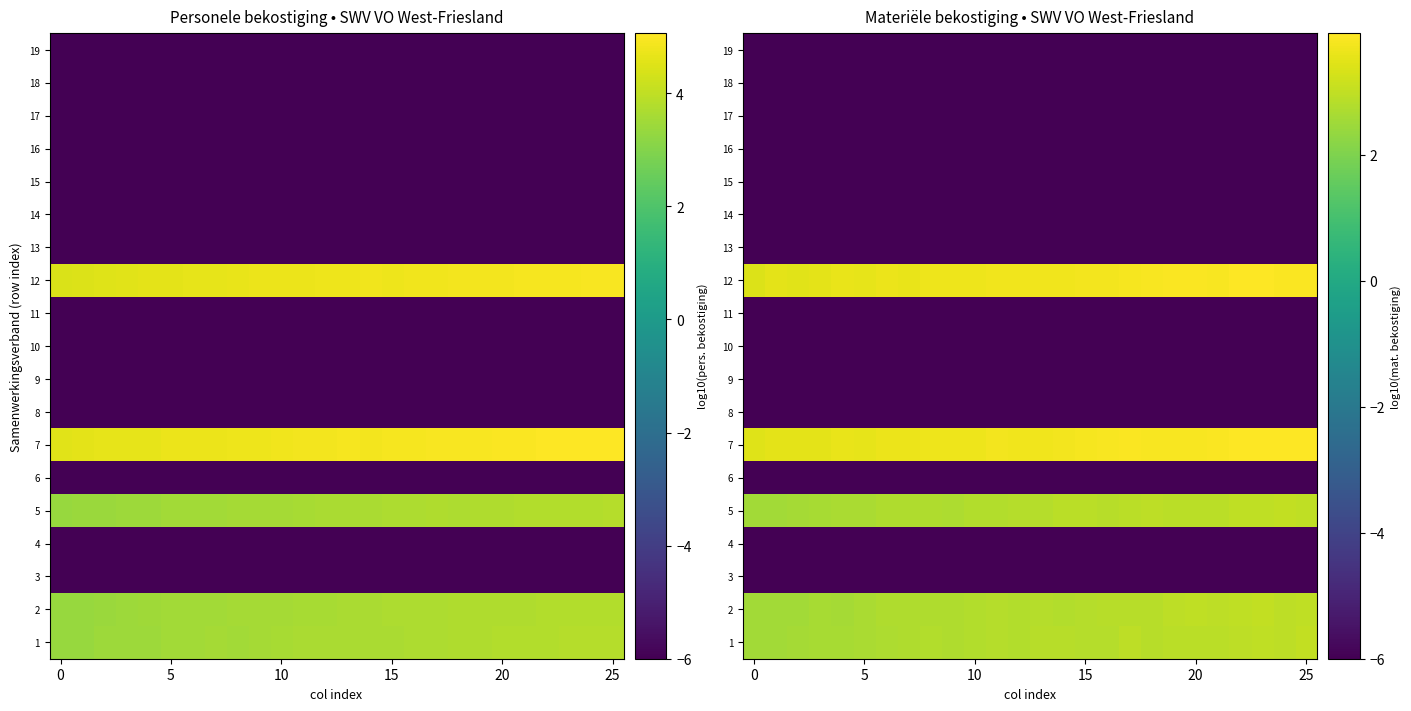

Between 24 and 23, which is larger?

23